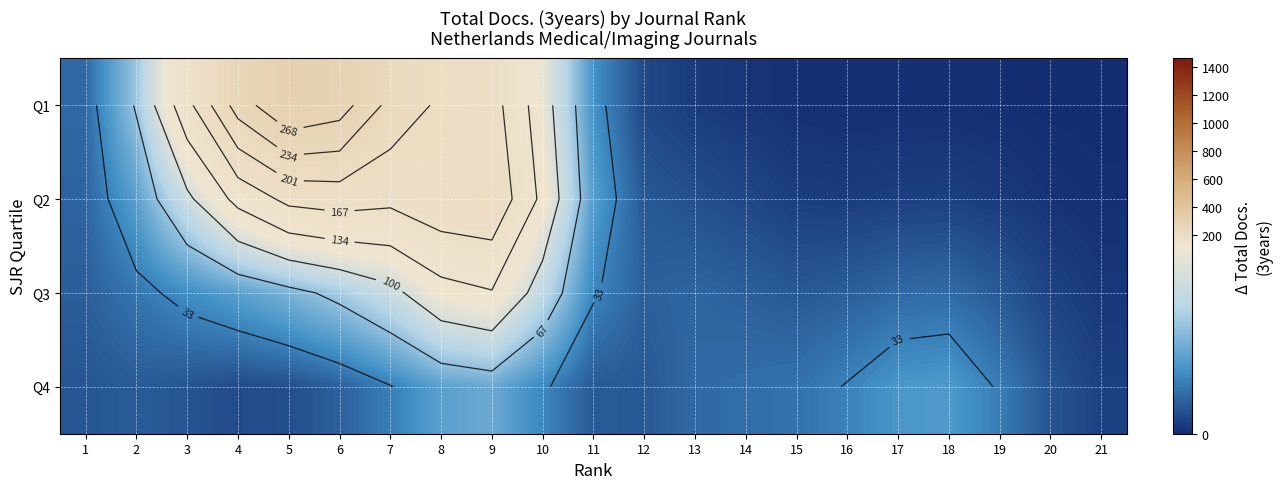

Which has a higher value, 16 or 14?

14